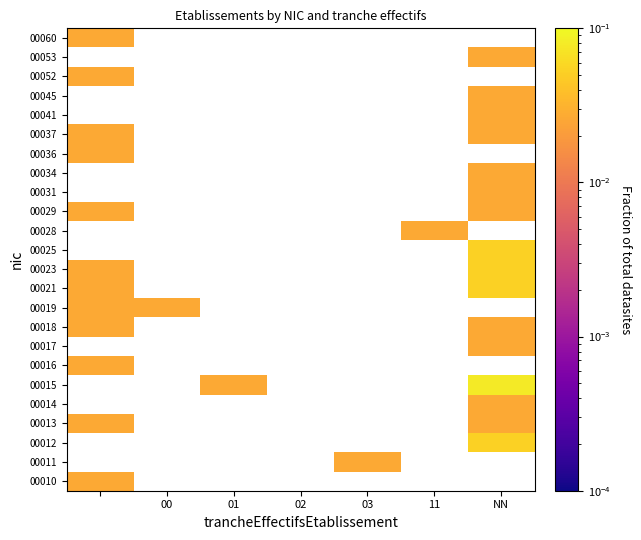

Rank the series by their maximum value, from lowest to highest.

00010, 00011, 00012, 00013, 00014, 00015, 00016, 00017, 00018, 00019, 00021, 00023, 00025, 00028, 00029, 00031, 00034, 00036, 00037, 00041, 00045, 00052, 00053, 00060